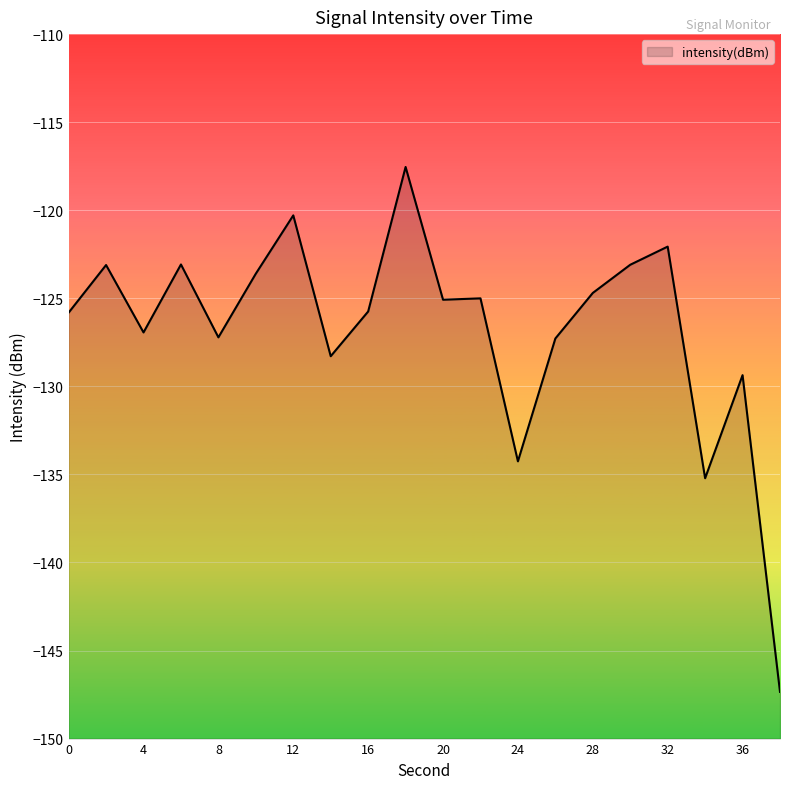

List the labels in order of value, smallest first.

38, 34, 24, 36, 14, 26, 8, 4, 0, 16, 20, 22, 28, 10, 2, 30, 6, 32, 12, 18